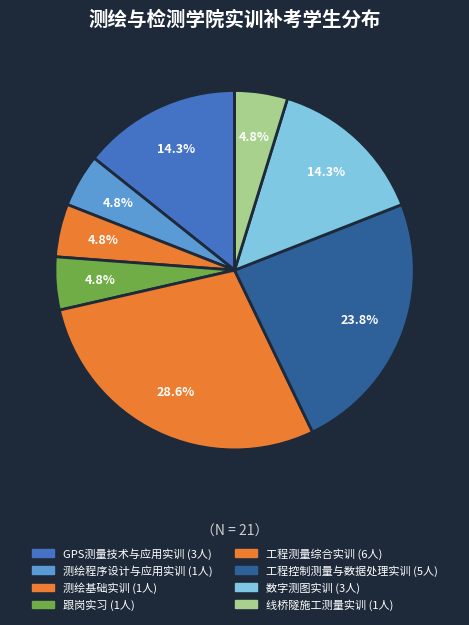

To the nearest percent, what is the combined percentage of GPS测量技术与应用实训 and 数字测图实训?

29%